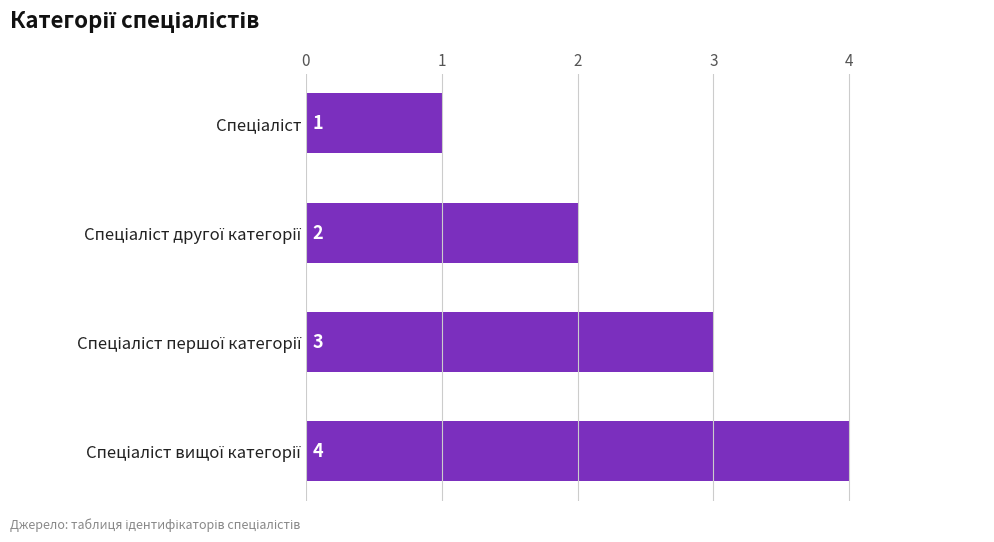

What is the sum of all values?

10